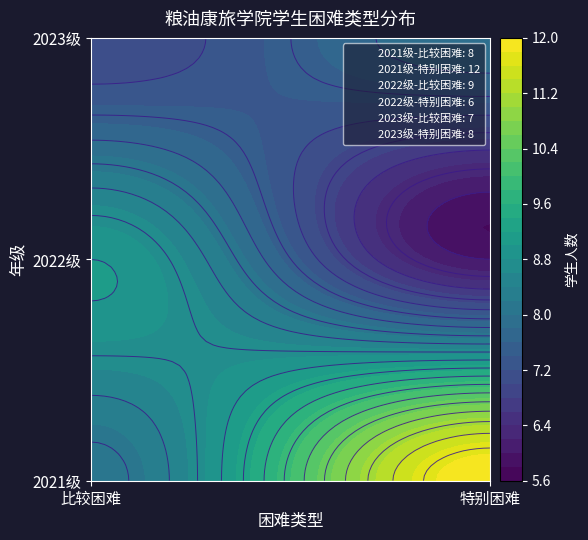

Reading left to right, extract all data points from this chart.

2021级: 8	12
2022级: 9	6
2023级: 7	8